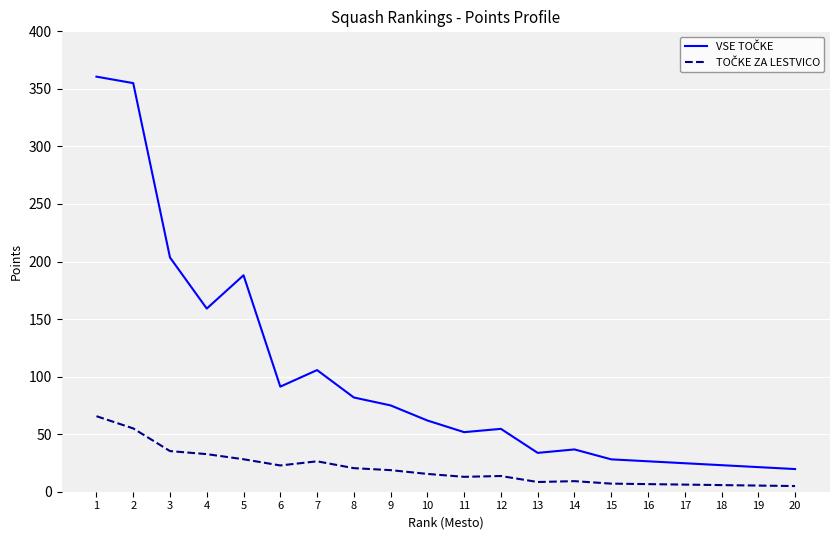

What is the maximum value shown in the chart?

360.6